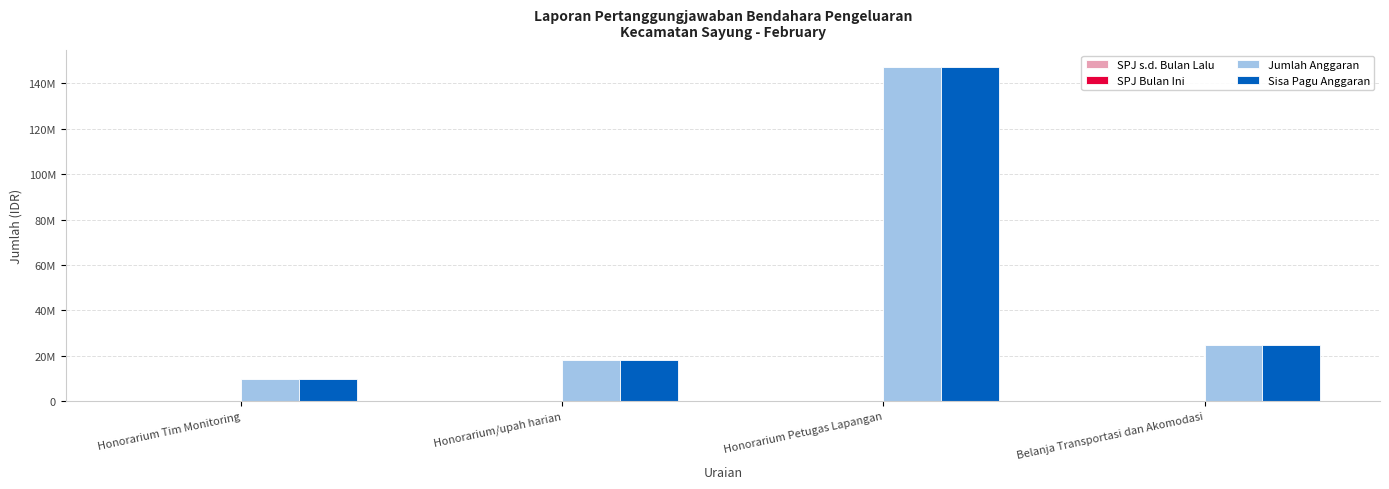

At which label is Sisa Pagu Anggaran closest to 78600000?

Belanja Transportasi dan Akomodasi